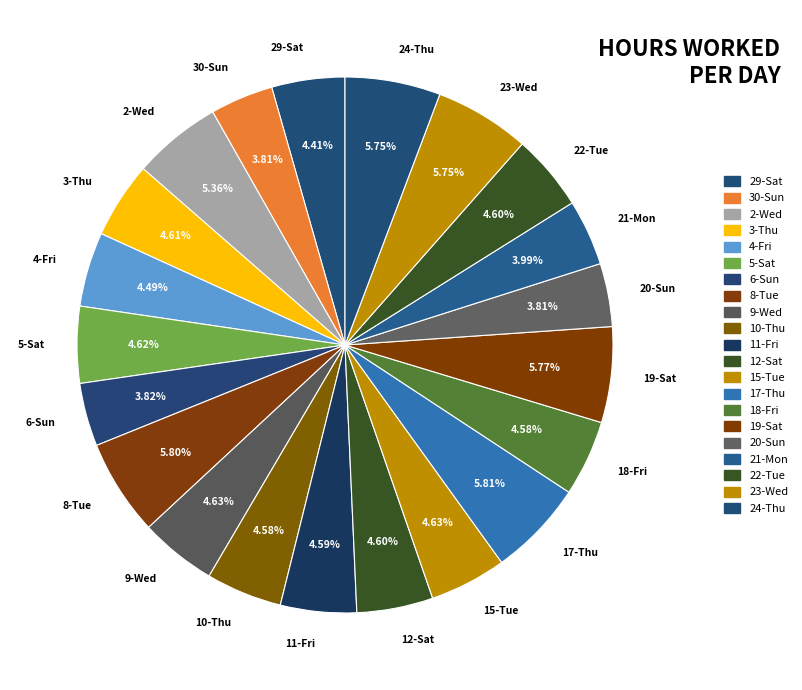

To the nearest percent, what portion does 15-Tue represent?

5%